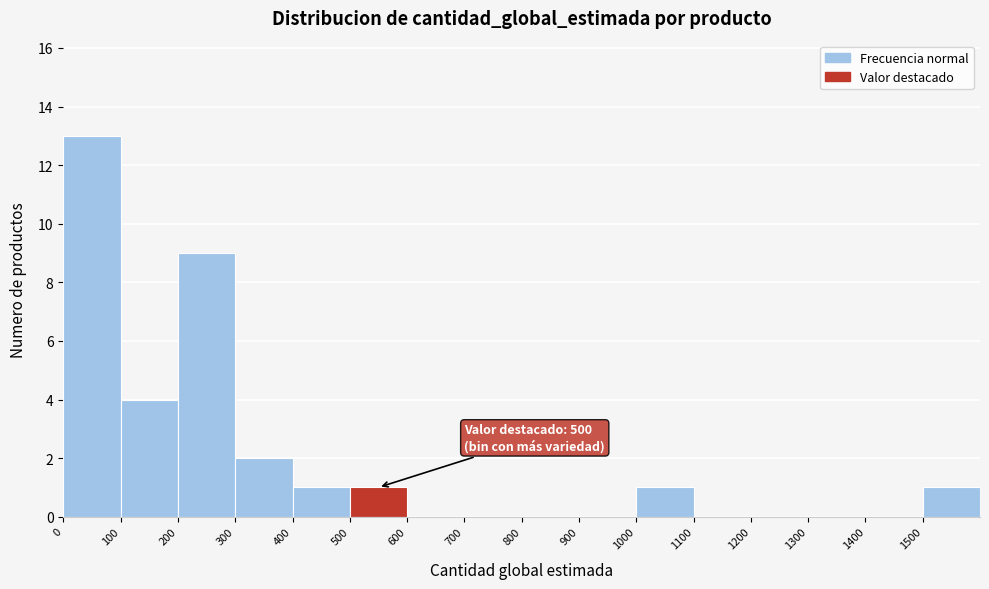

Over which range of the x-axis is the bar tallest?

0 to 100